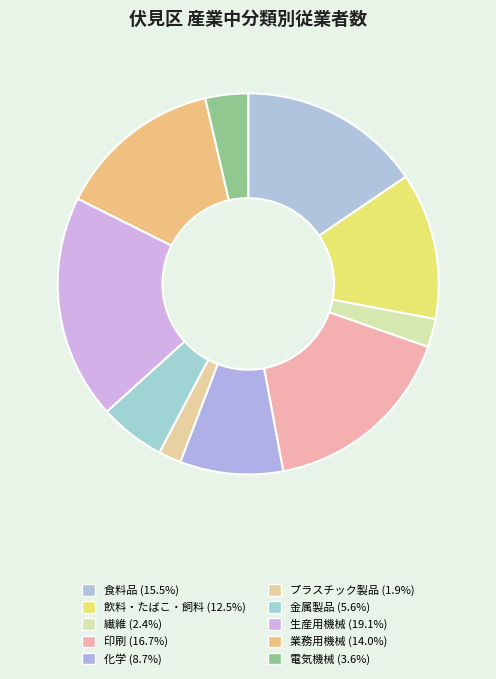

How many slices are in this pie chart?

10